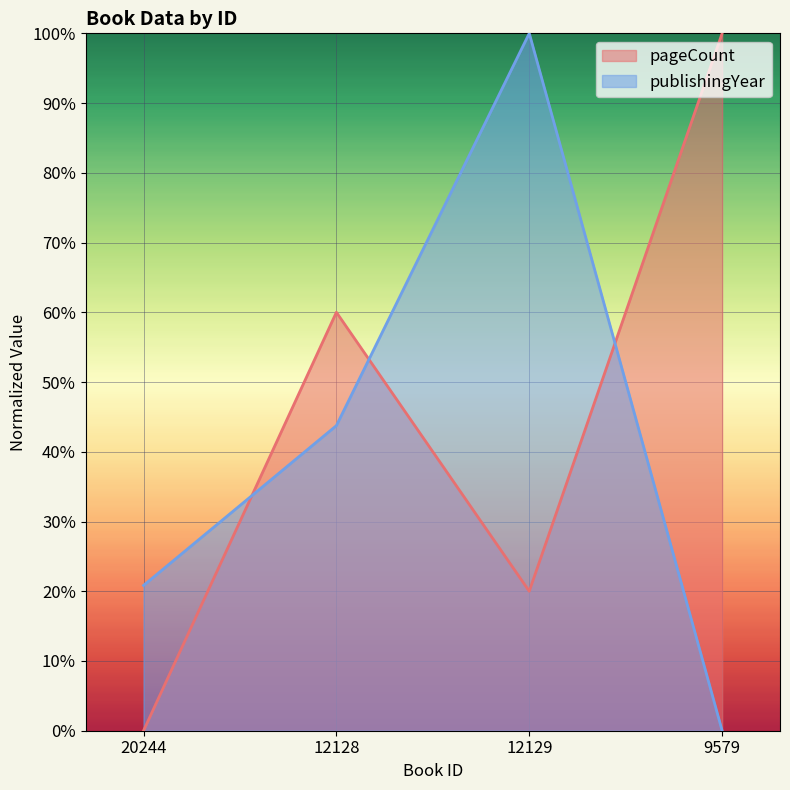

What is the total value across all series at 12128?

103.8